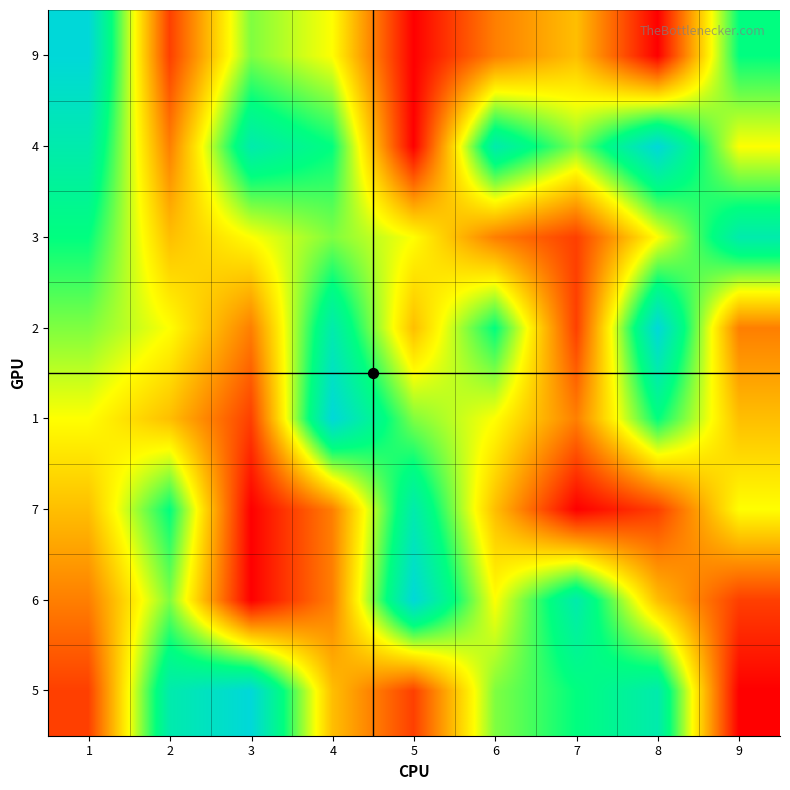

Which label corresponds to the smallest value in the chart?

9